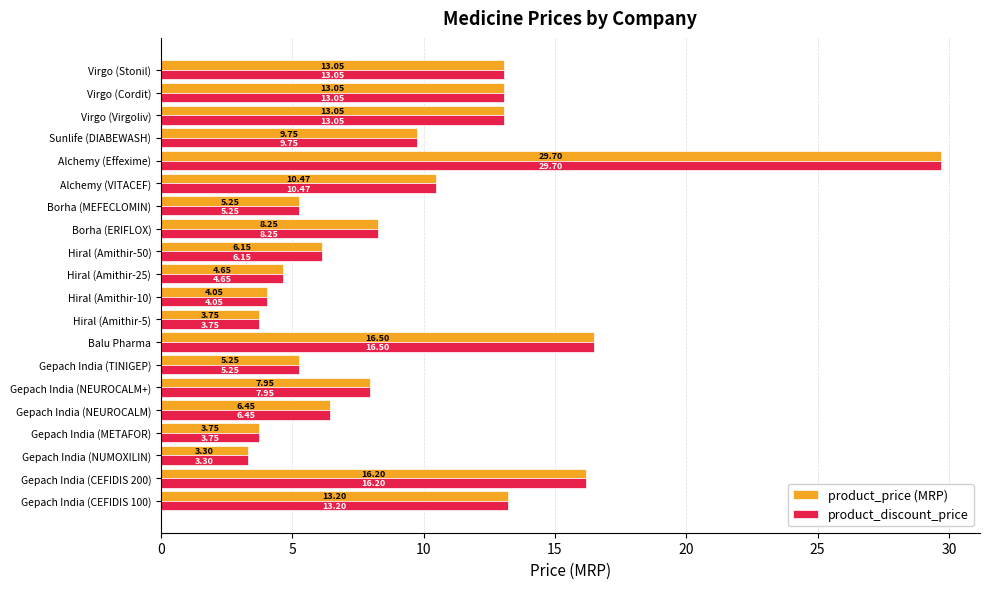

At which category is the sum across all series the highest?

Alchemy (Effexime)